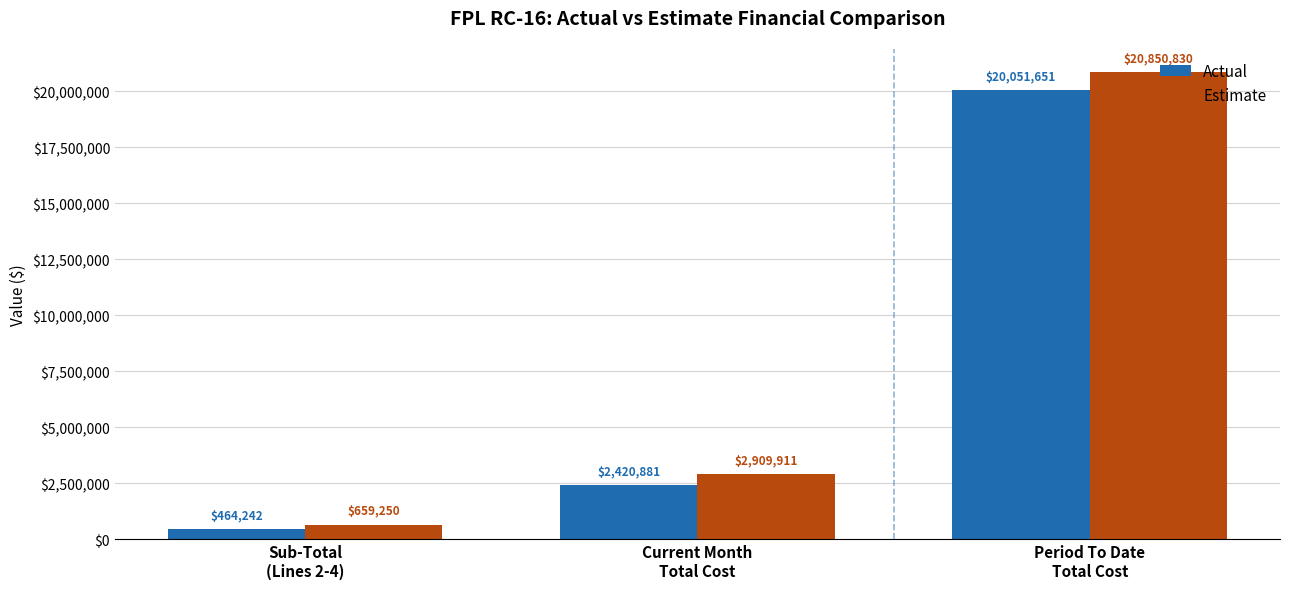

Is the value of Estimate at Sub-Total
(Lines 2-4) greater than the value of Actual at Period To Date
Total Cost?

No